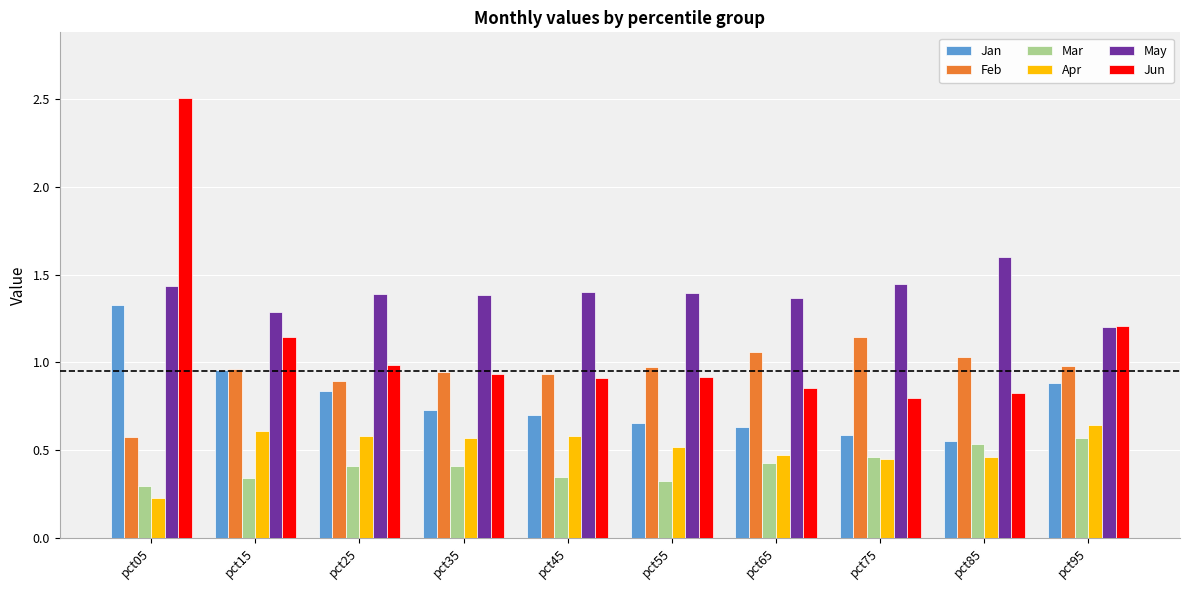

Which series has the widest spread of values?

Jun